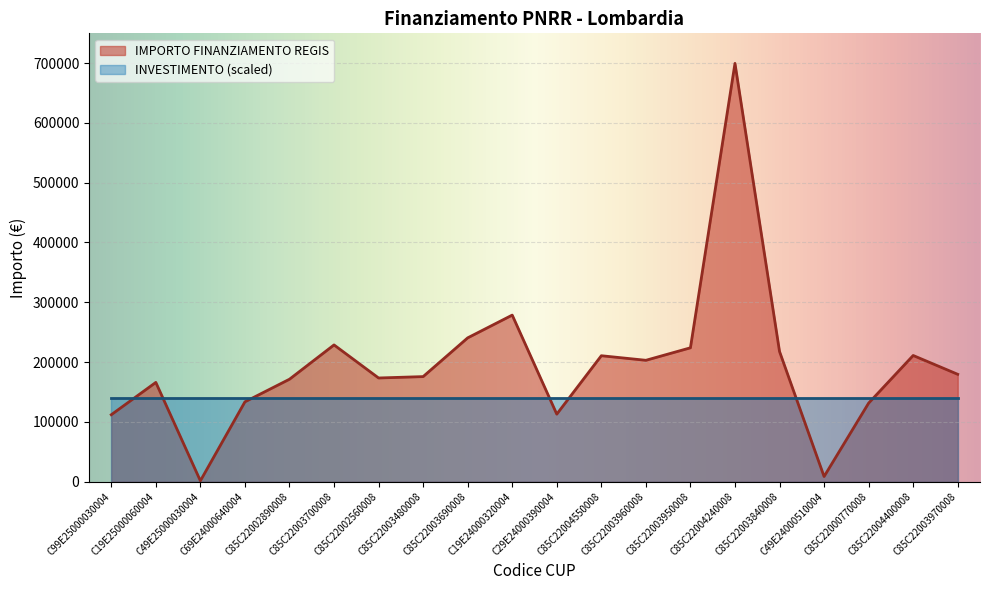

Where is the first local minimum?

C49E25000030004